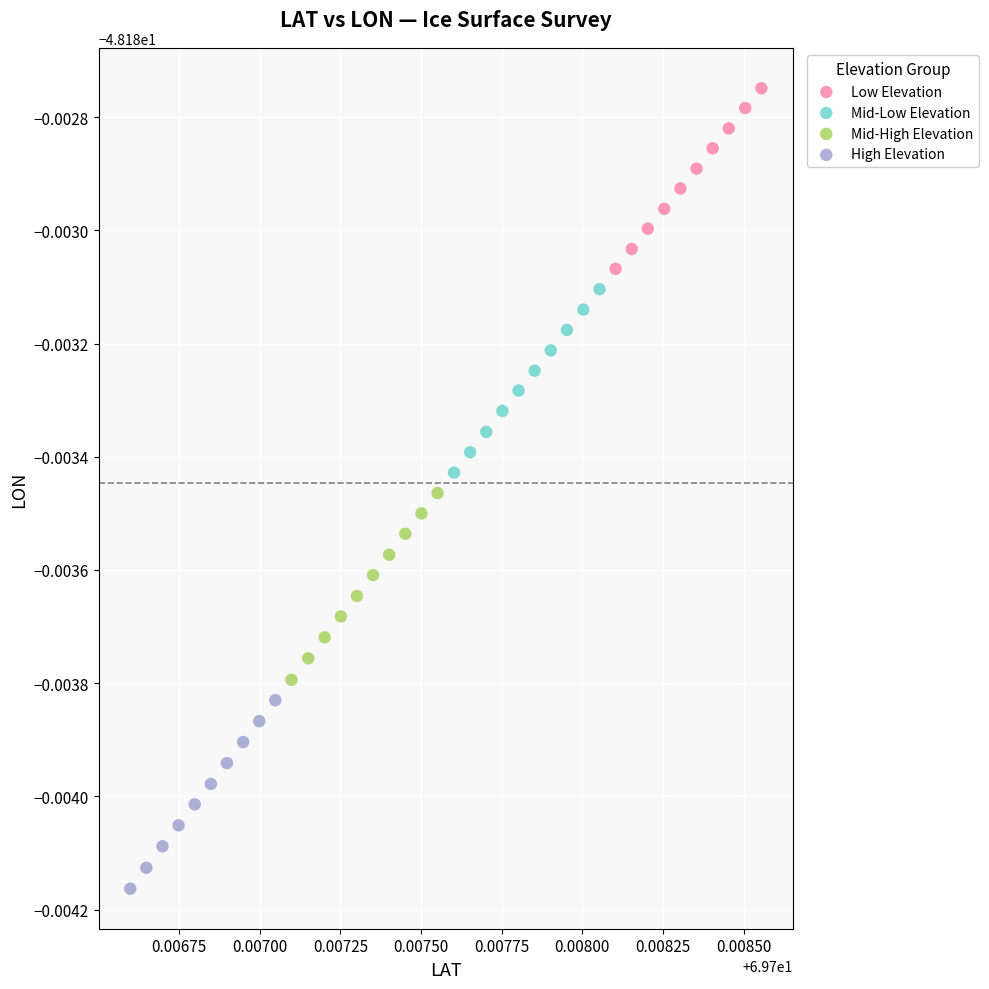

Which series contains the highest Y value?

Low Elevation